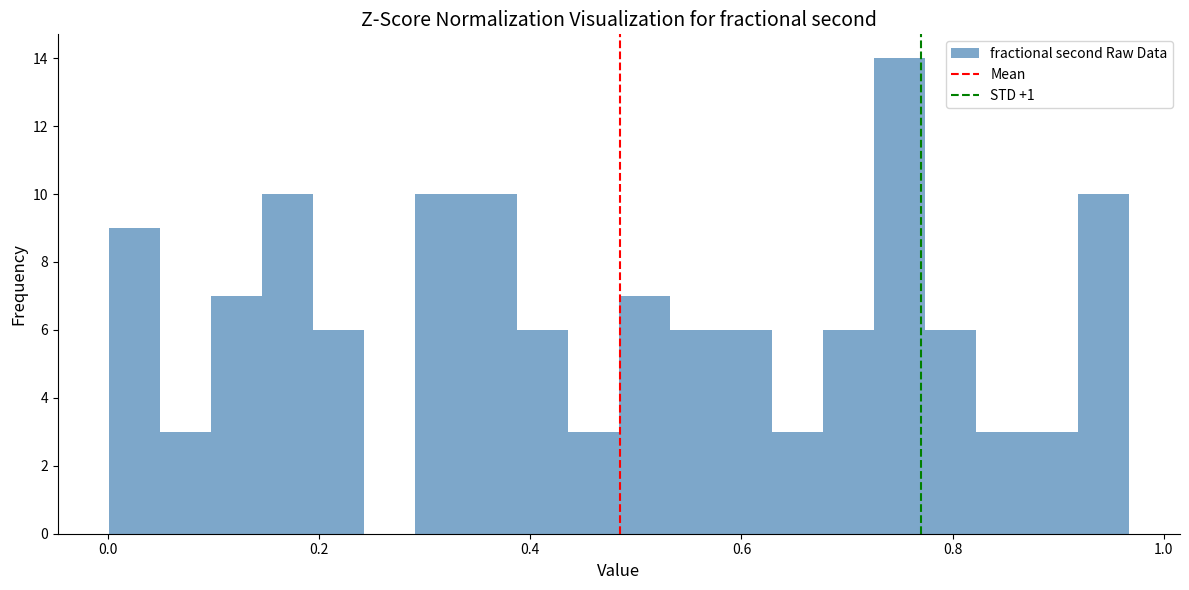

Around what value on the x-axis is the tallest bar? Give the approximate position of its centre, as read against the axis.

0.74